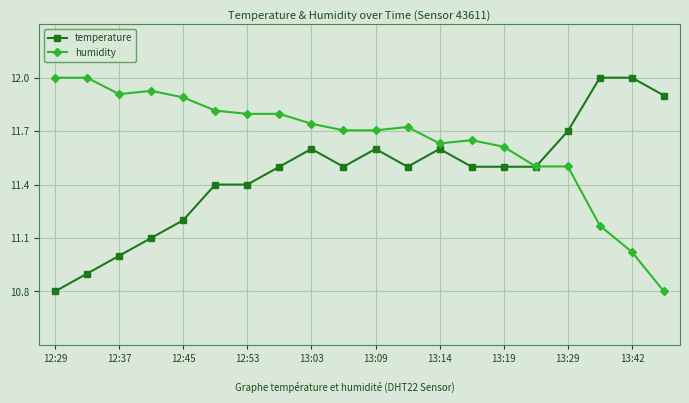

What is the highest value of the temperature series?

12.0